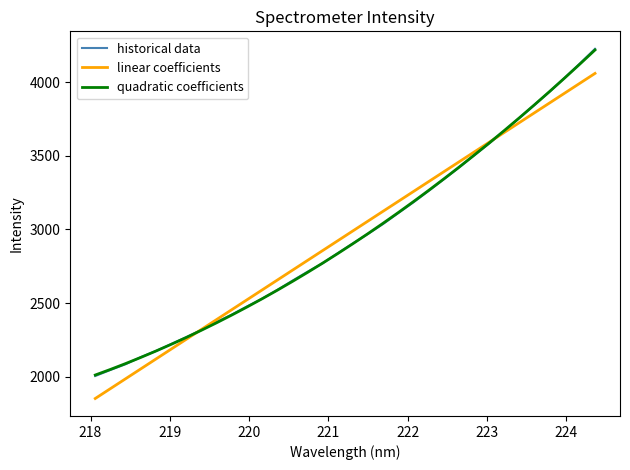

What is the maximum value for linear coefficients?

4058.8